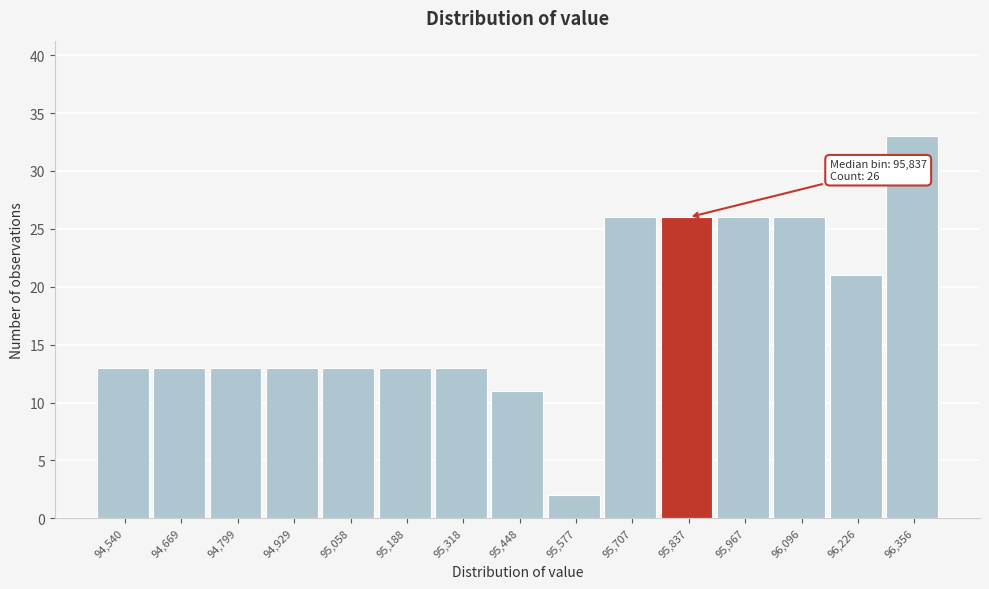

Reading left to right, extract all data points from this chart.

94,540=13	94,669=13	94,799=13	94,929=13	95,058=13	95,188=13	95,318=13	95,448=11	95,577=2	95,707=26	95,837=26	95,967=26	96,096=26	96,226=21	96,356=33